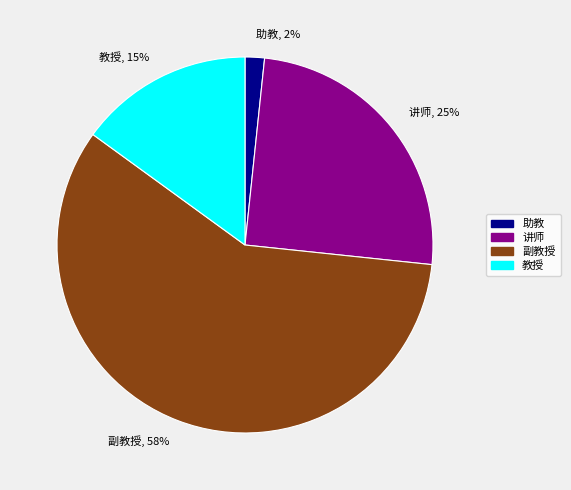

Does 讲师 account for over 50% of the chart?

No